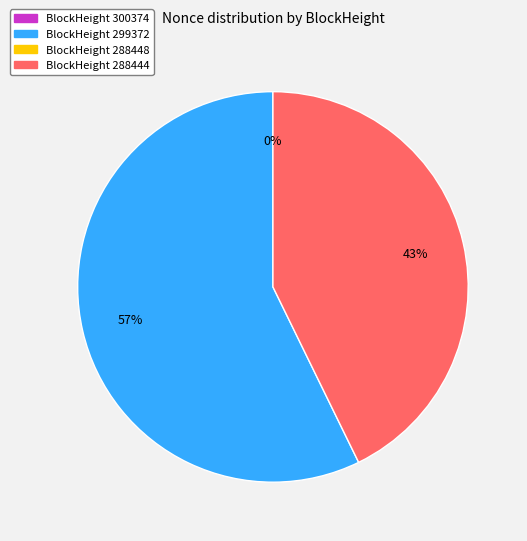

Is there a majority slice in this chart?

Yes